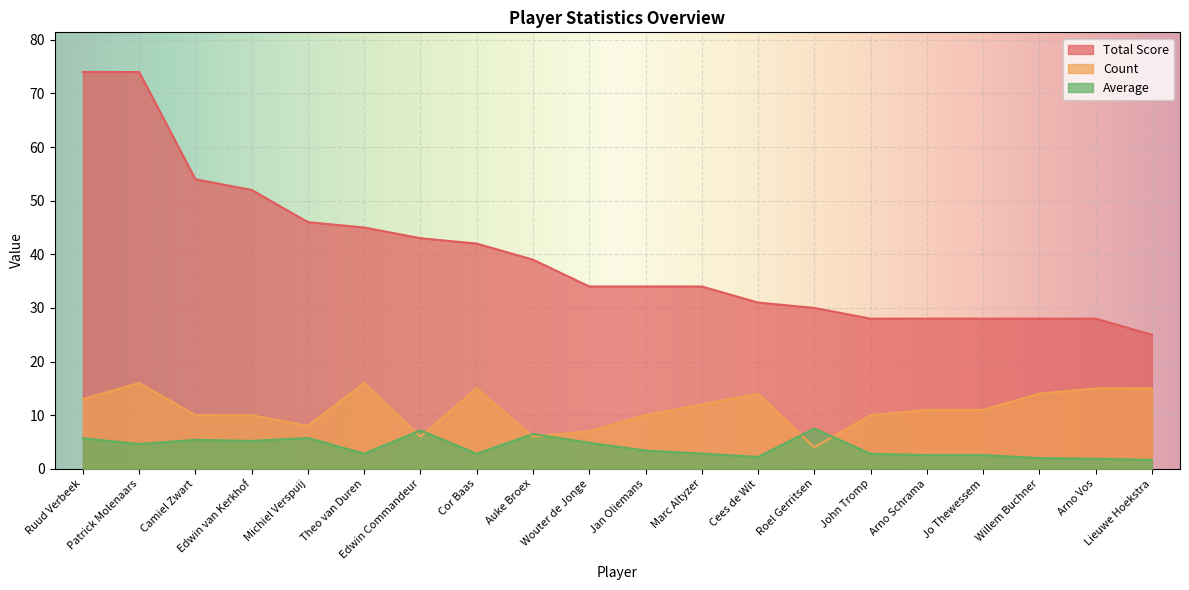

What is the spread (max minus min) of values at Edwin Commandeur?

37.0